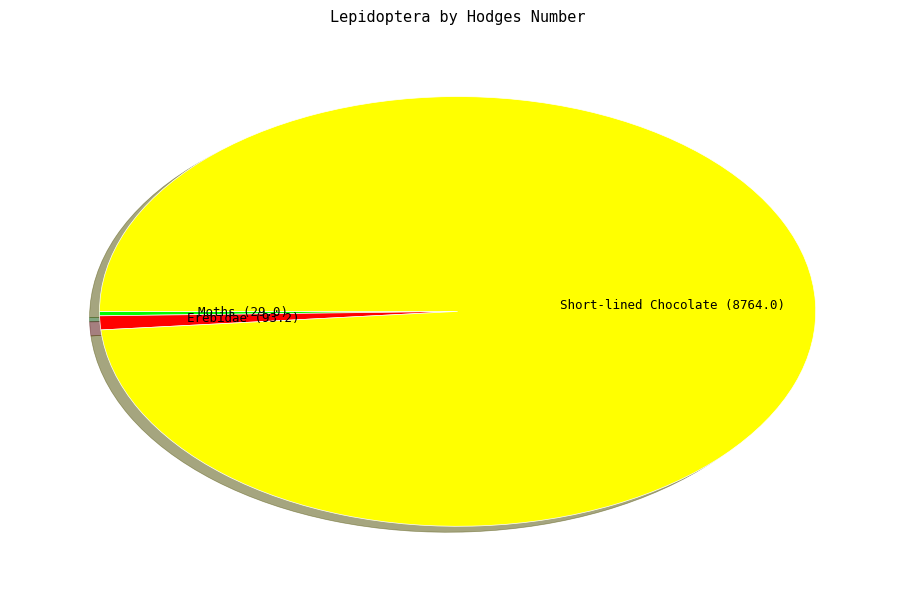

What is the smallest slice in the pie chart?

Moths